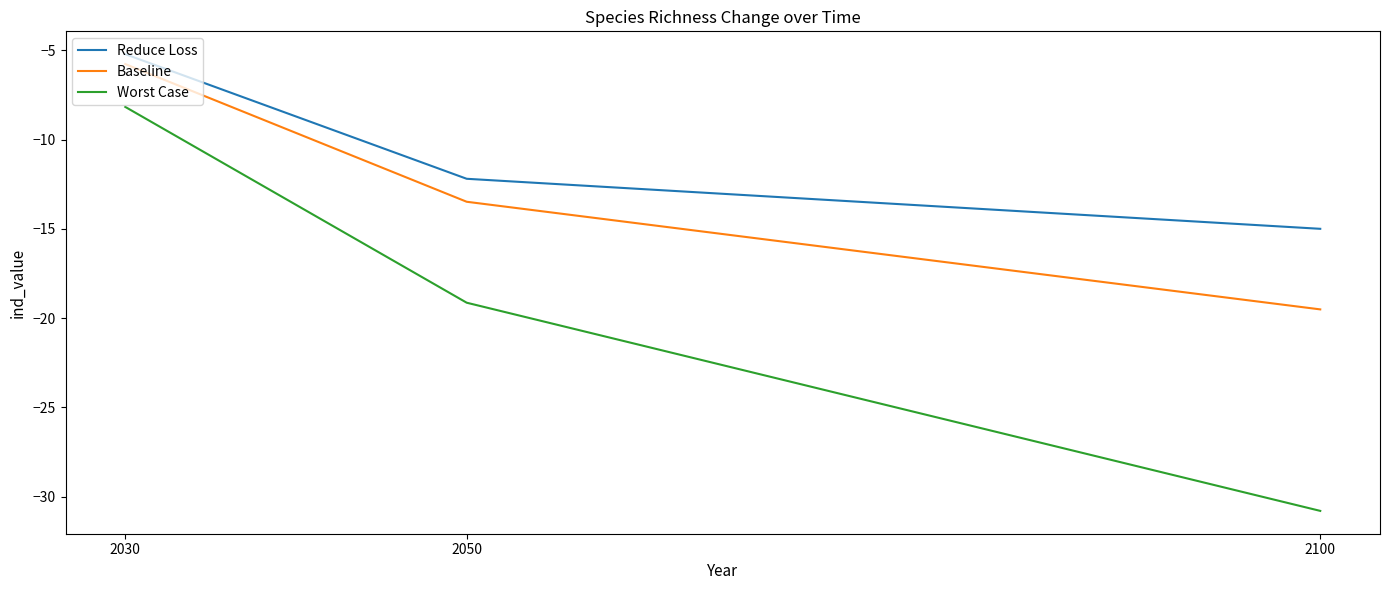

Reading left to right, list all the values displayed in this chart.

Reduce Loss: -5.2	-12.2	-15.0
Baseline: -5.8	-13.5	-19.5
Worst Case: -8.2	-19.1	-30.8